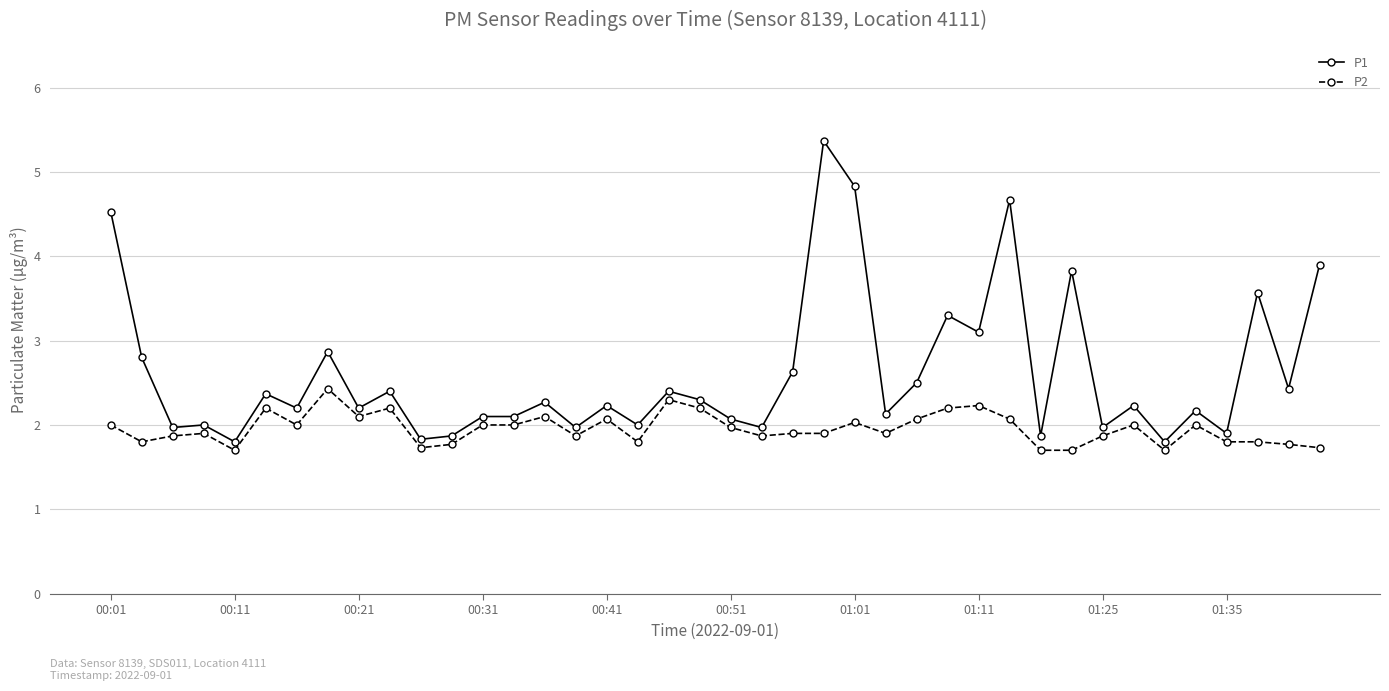

Rank the series by their average value, from highest to lowest.

P1, P2